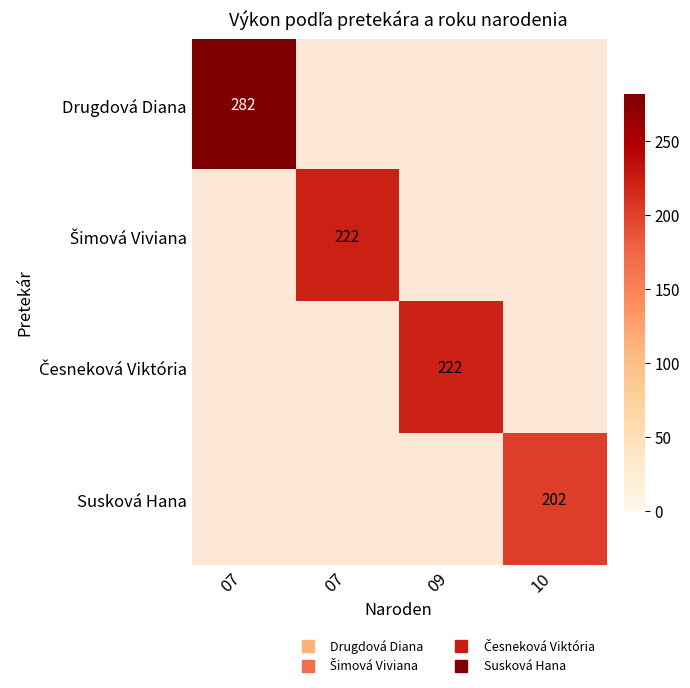

At which category does the chart reach its minimum across all series?

10